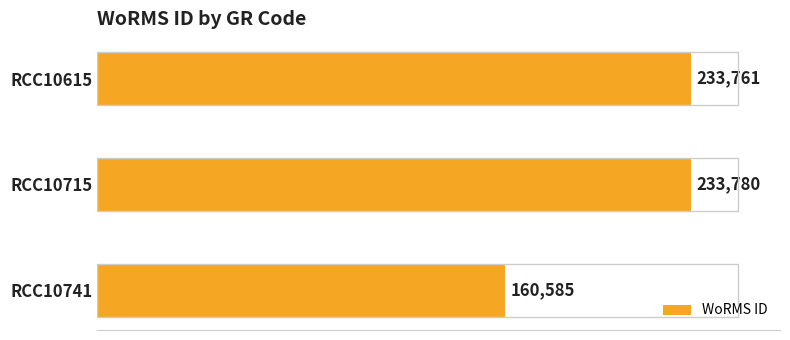

Are the bars grouped side by side (vs. stacked)?

No